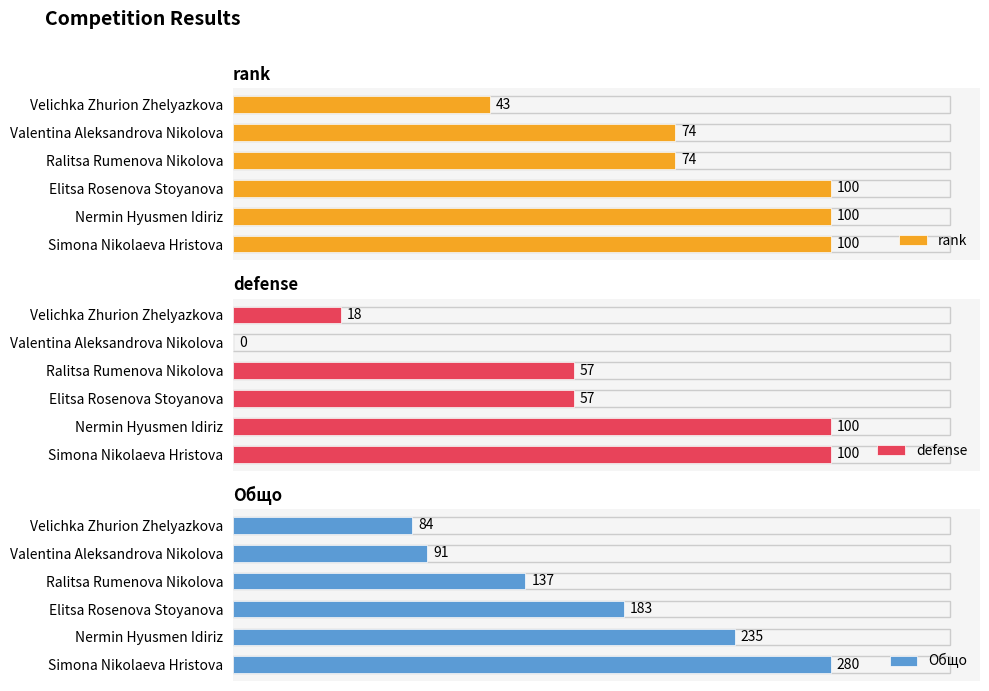

How many groups of bars are there?

6